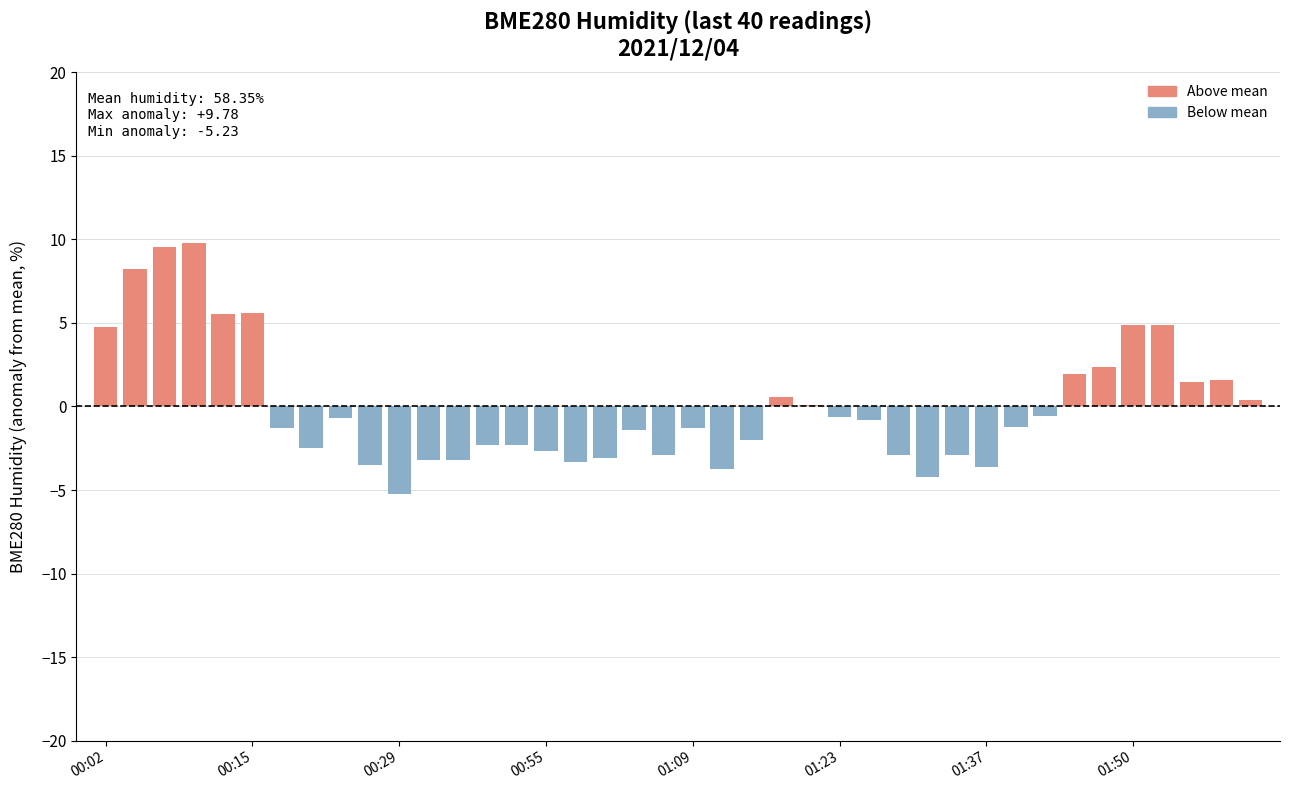

What is the greatest value displayed?

9.8